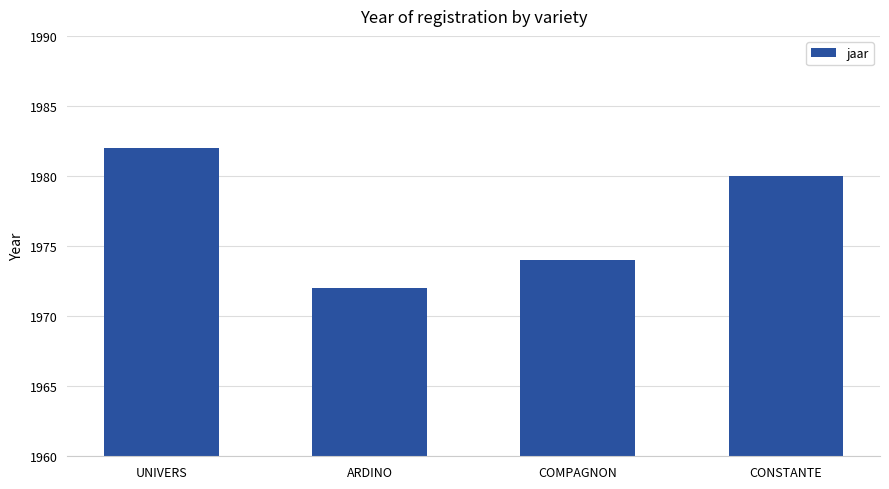

How many bars are there in total?

4